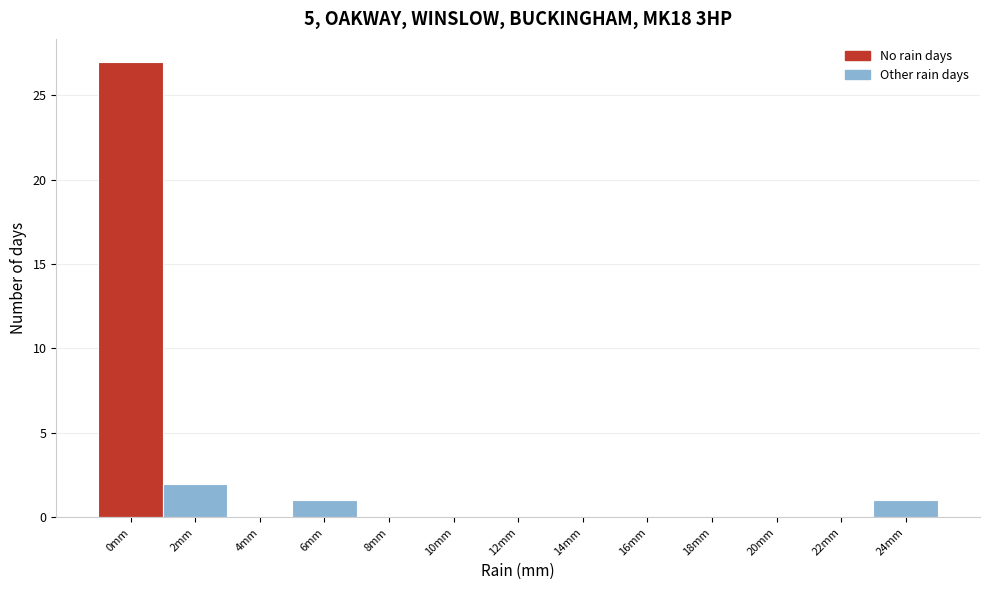

Reading right to left, what are all the values shown in this chart?

24mm=1	22mm=0	20mm=0	18mm=0	16mm=0	14mm=0	12mm=0	10mm=0	8mm=0	6mm=1	4mm=0	2mm=2	0mm=27